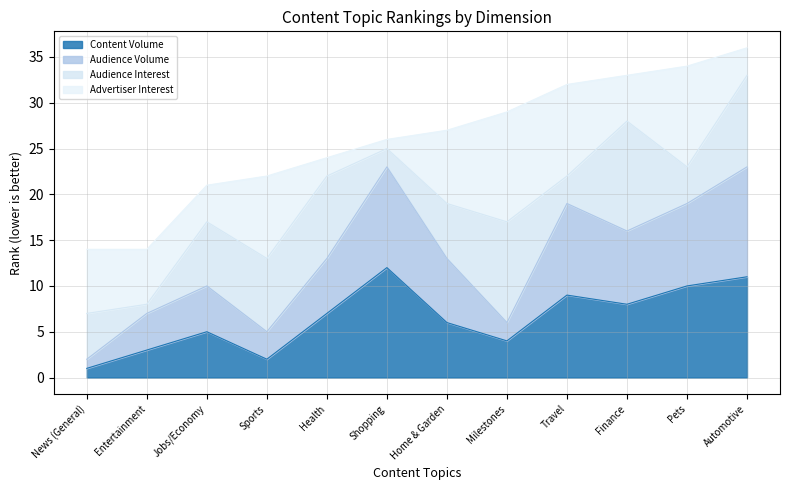

What is the label of the 10th point from the left?

Finance